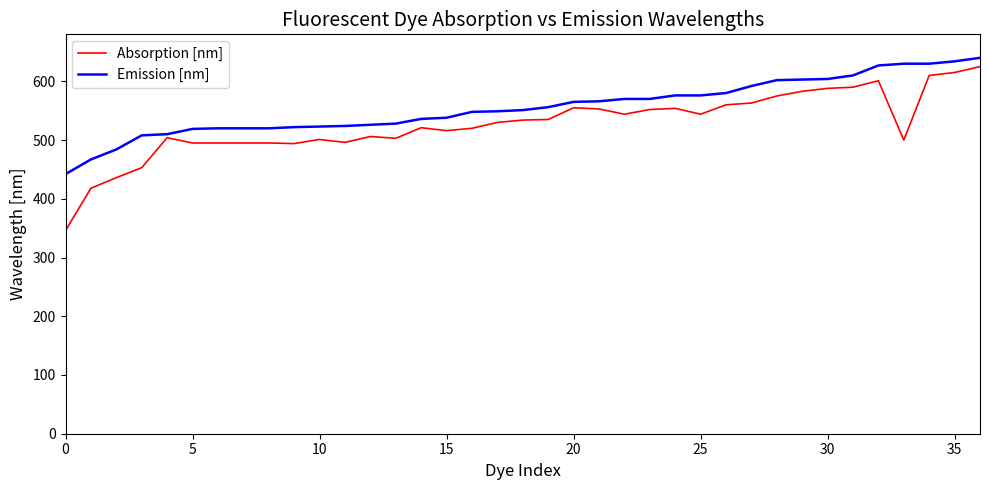

Which series has the widest spread of values?

Absorption [nm]